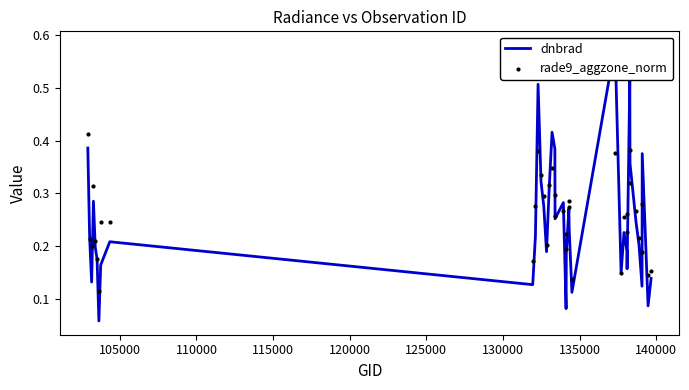

At how many categories does at least one series exceed 0?

38